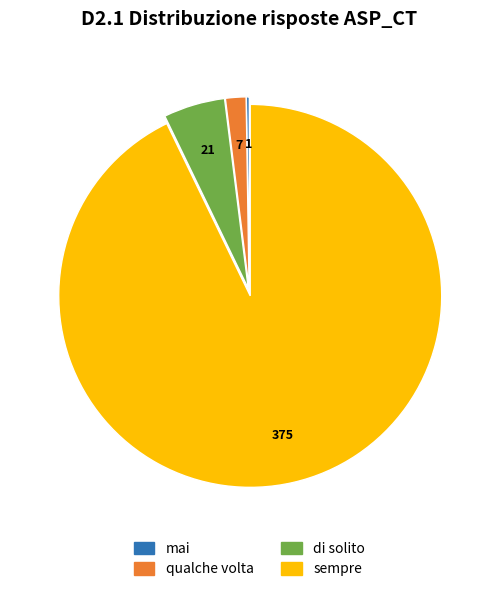

Do sempre and qualche volta together represent more than half of the pie?

Yes